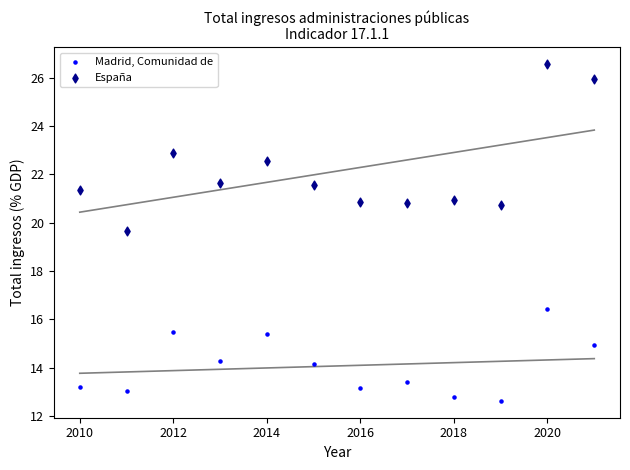

Across all data points, what is the range of X values (max minus min)?

11.0